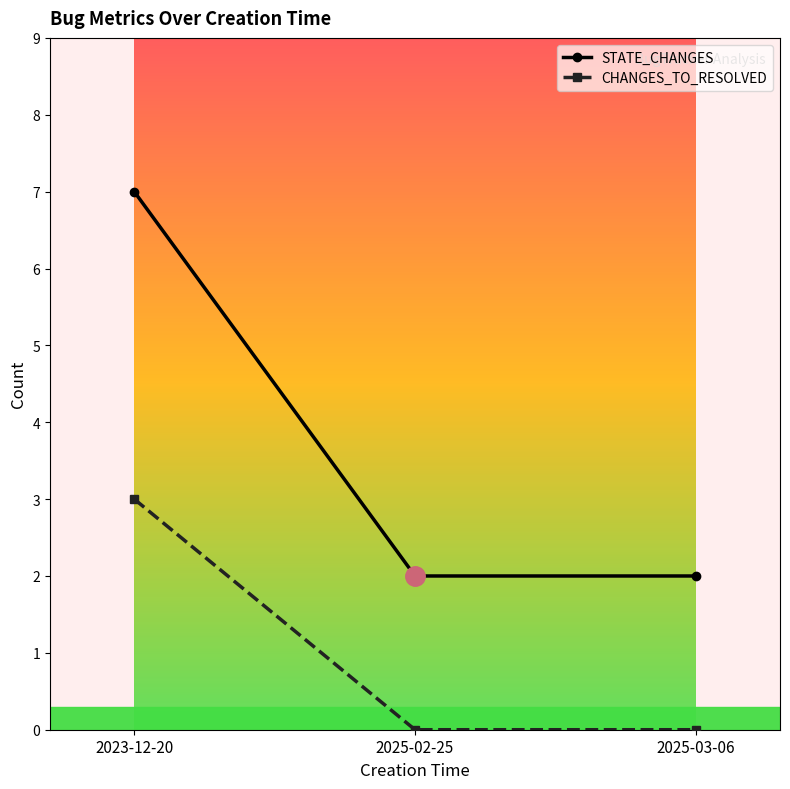

What are all the series names shown in the legend?

STATE_CHANGES, CHANGES_TO_RESOLVED